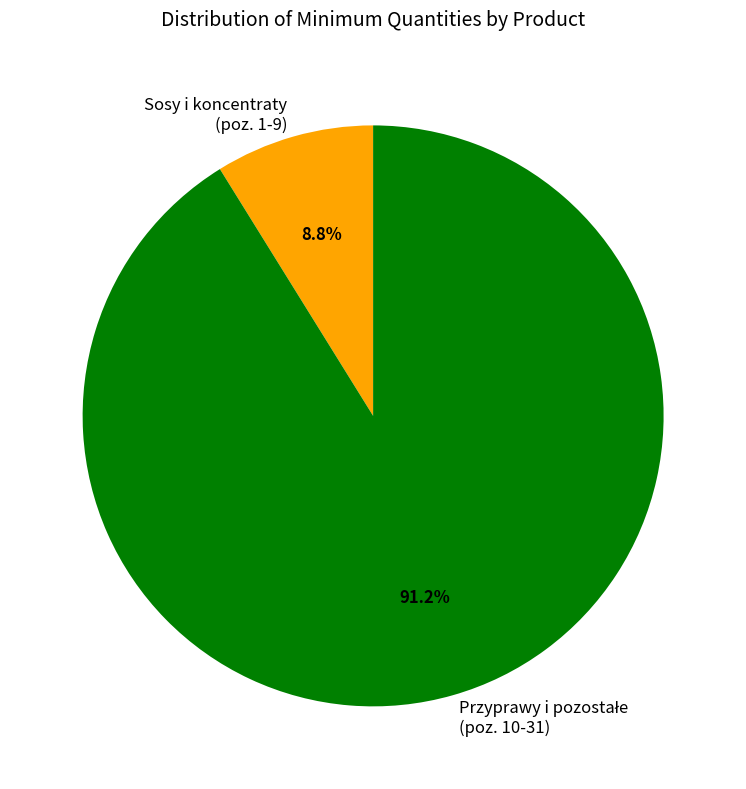

What is the smallest slice in the pie chart?

Sosy i koncentraty (poz. 1-9)